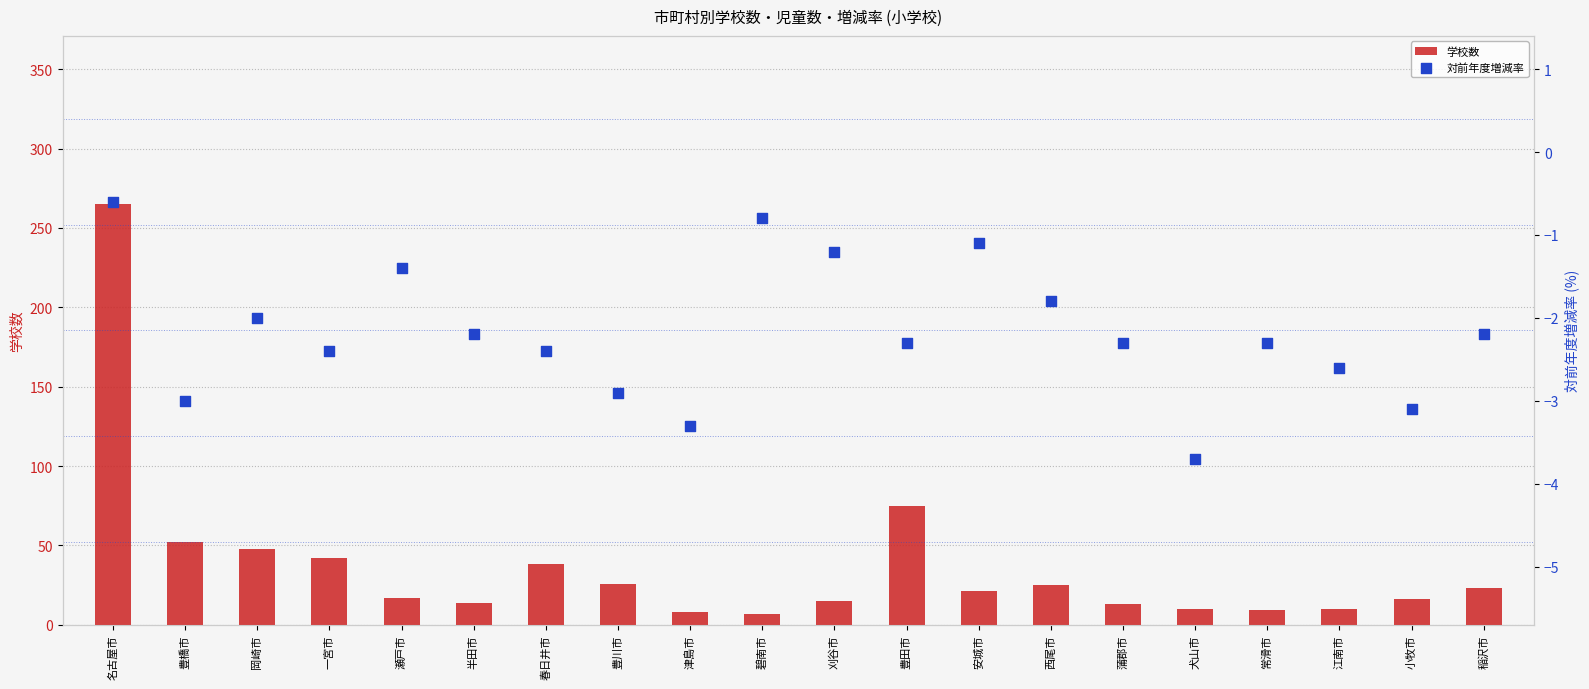

Which series reaches the minimum Y coordinate?

対前年度増減率